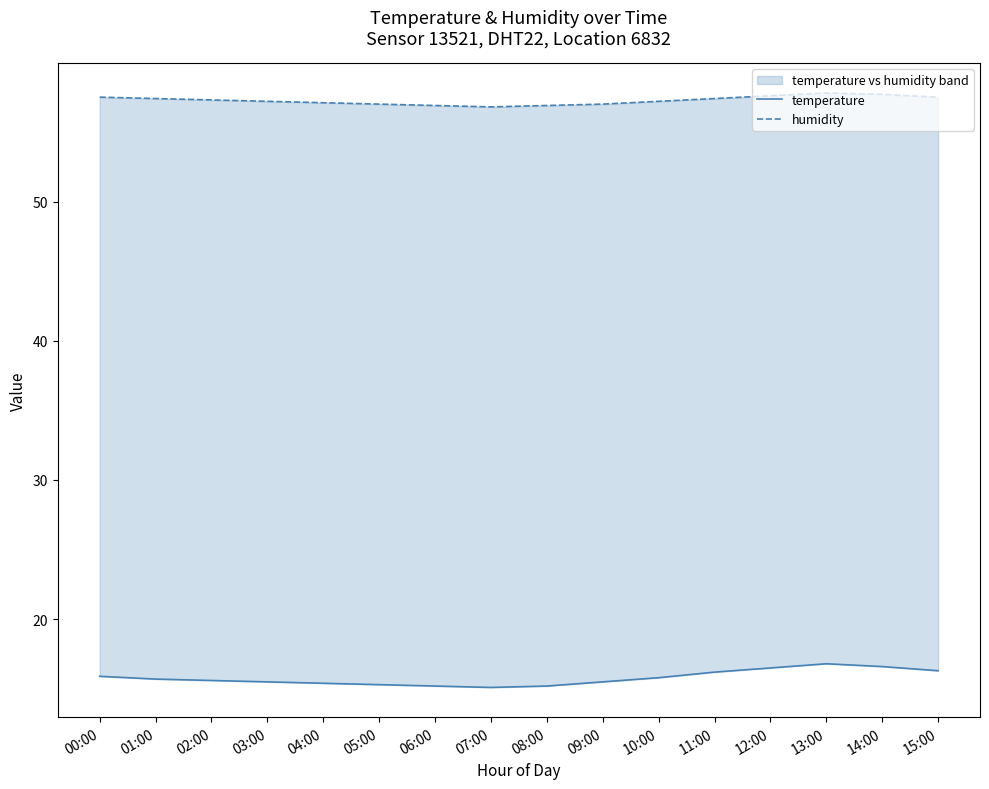

What is the difference between the humidity values at 01:00 and 04:00?

0.3